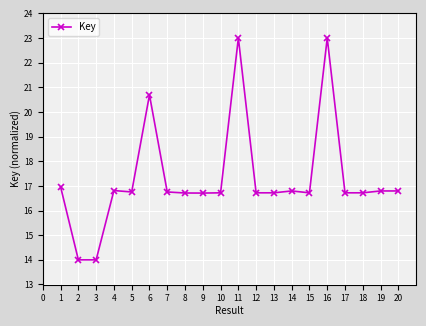

What is the difference between the maximum and minimum values?

9.0